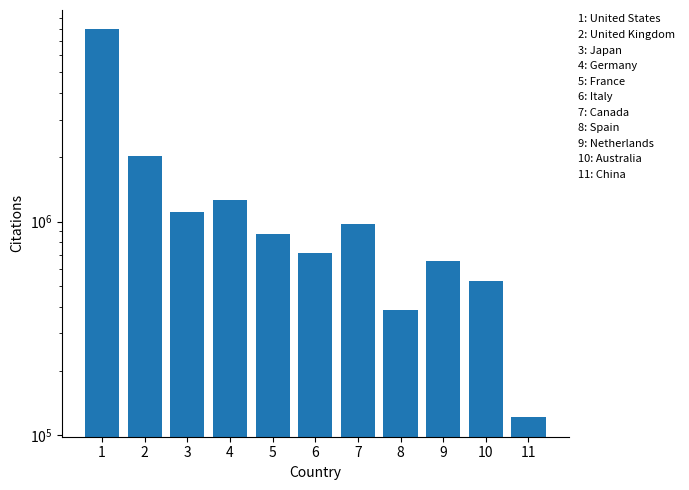

Reading left to right, what are all the values shown in this chart?

7924488	2023533	1108822	1267154	869619	711279	972428	384026	651896	528952	121261